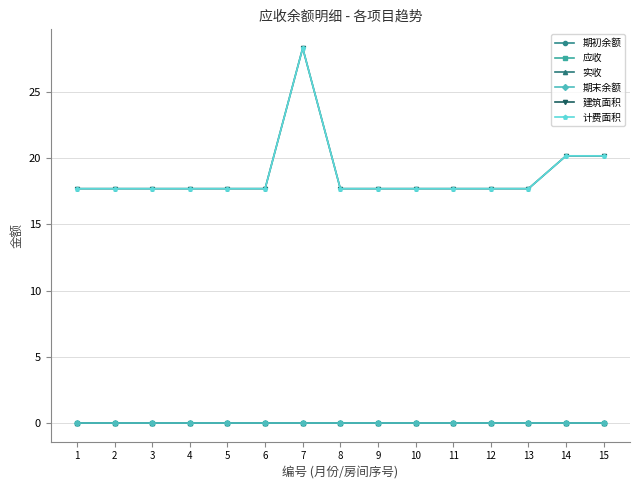

Is it true that 实收 equals 0.0 at 1?

True